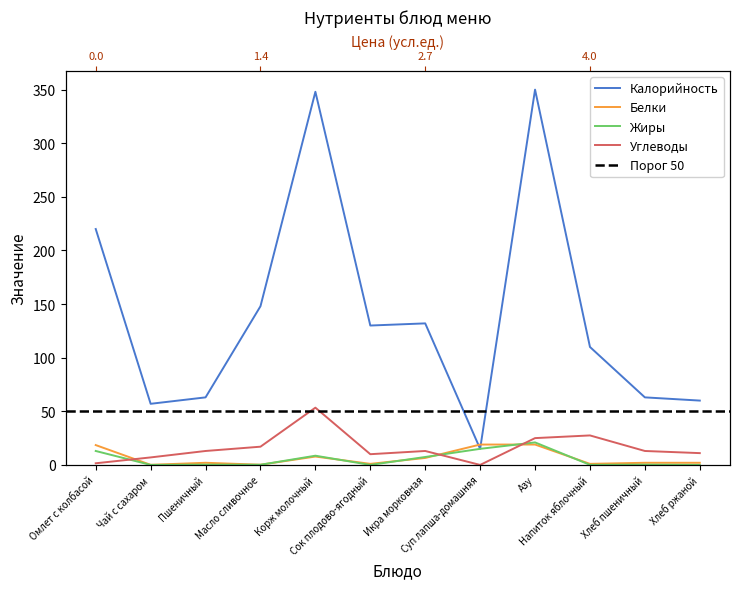

Which series ends up on top after the final intersection of Углеводы and Жиры?

Углеводы